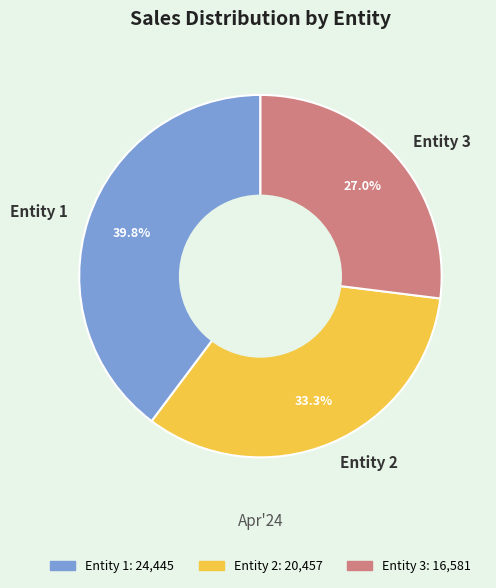

To the nearest percent, what is the difference between the largest and smallest slice percentages?

13%